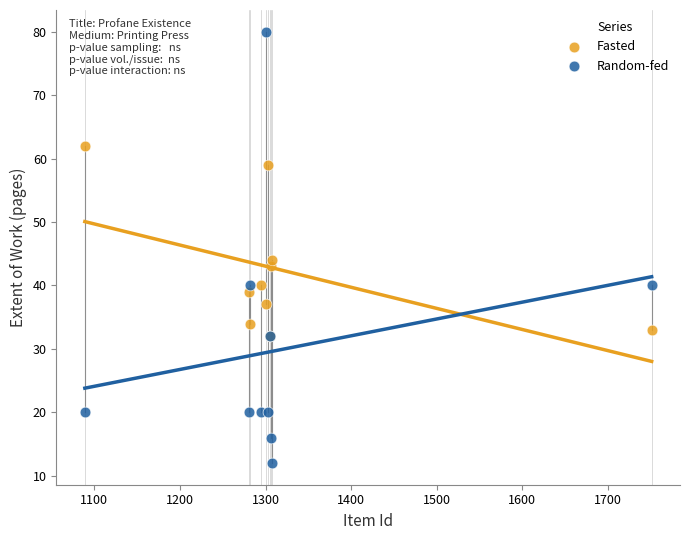

Which series has the largest Y range (max minus min)?

Random-fed